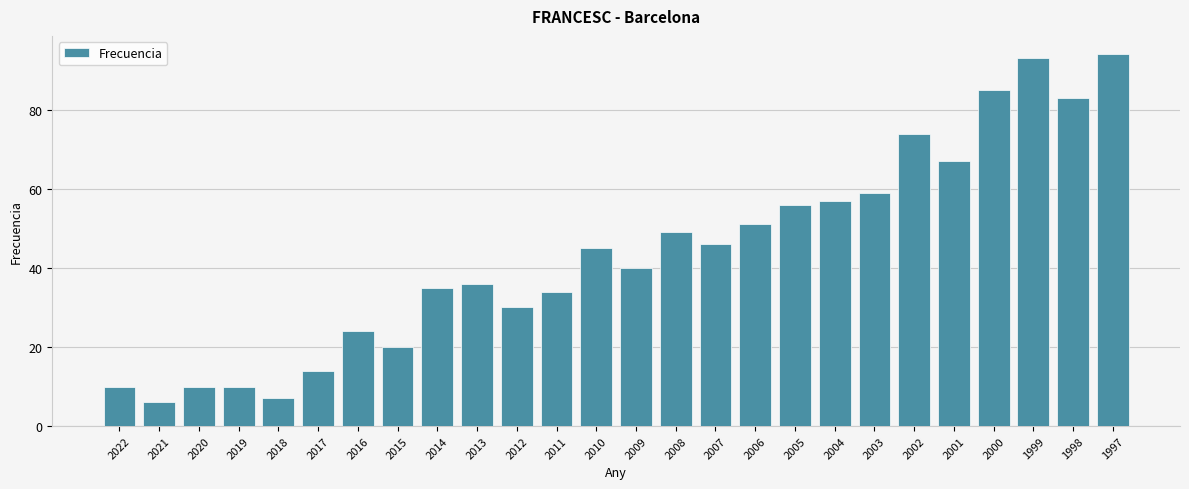

The value at 2004 is 57. True or false?

True